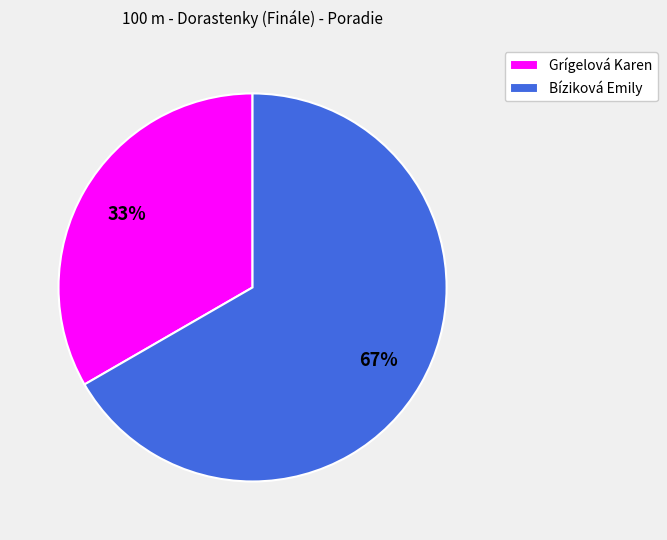

What is the largest slice in the pie chart?

Bíziková Emily